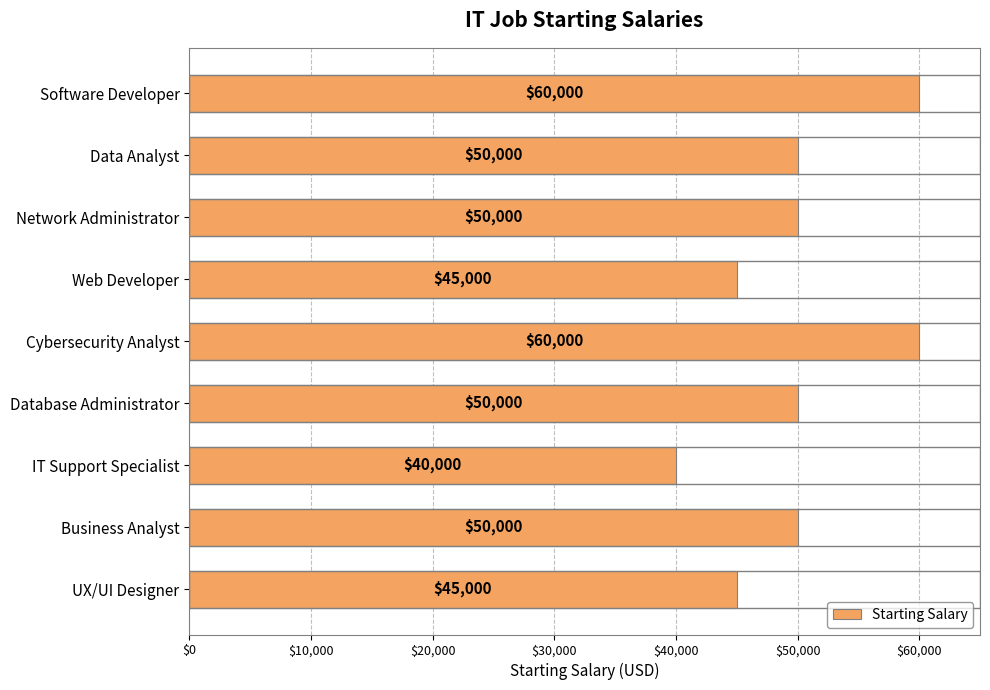

Which category has the lowest value across all series?

IT Support Specialist